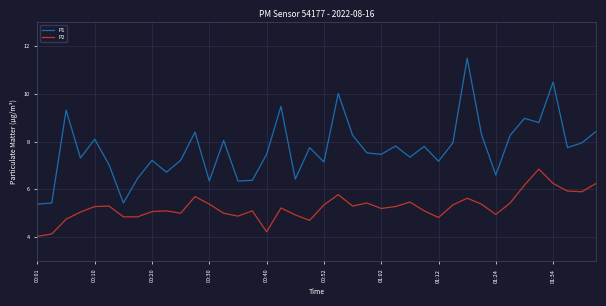

Rank the series by their average value, from lowest to highest.

P2, P1